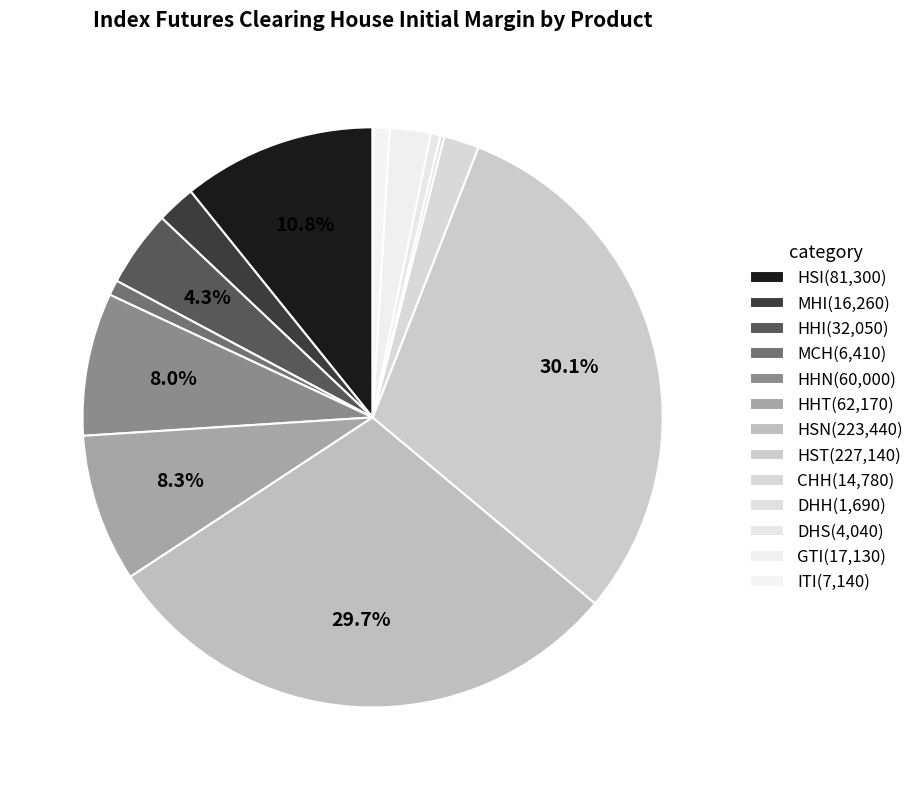

To the nearest percent, what is the difference between the largest and smallest slice percentages?

30%